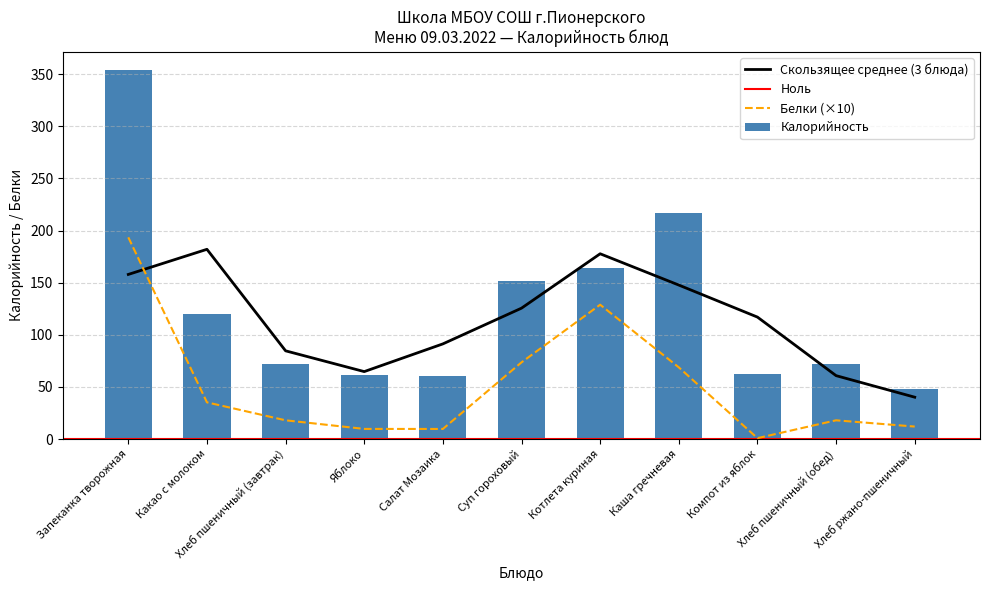

At how many categories does at least one series exceed 276?

1